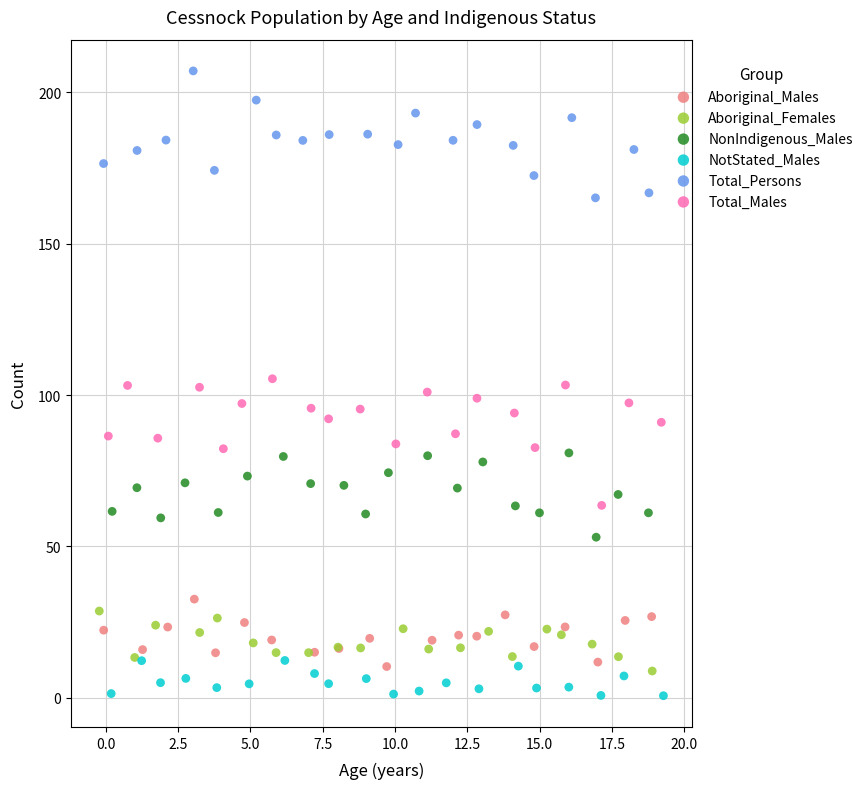

Which series reaches the minimum Y coordinate?

NotStated_Males